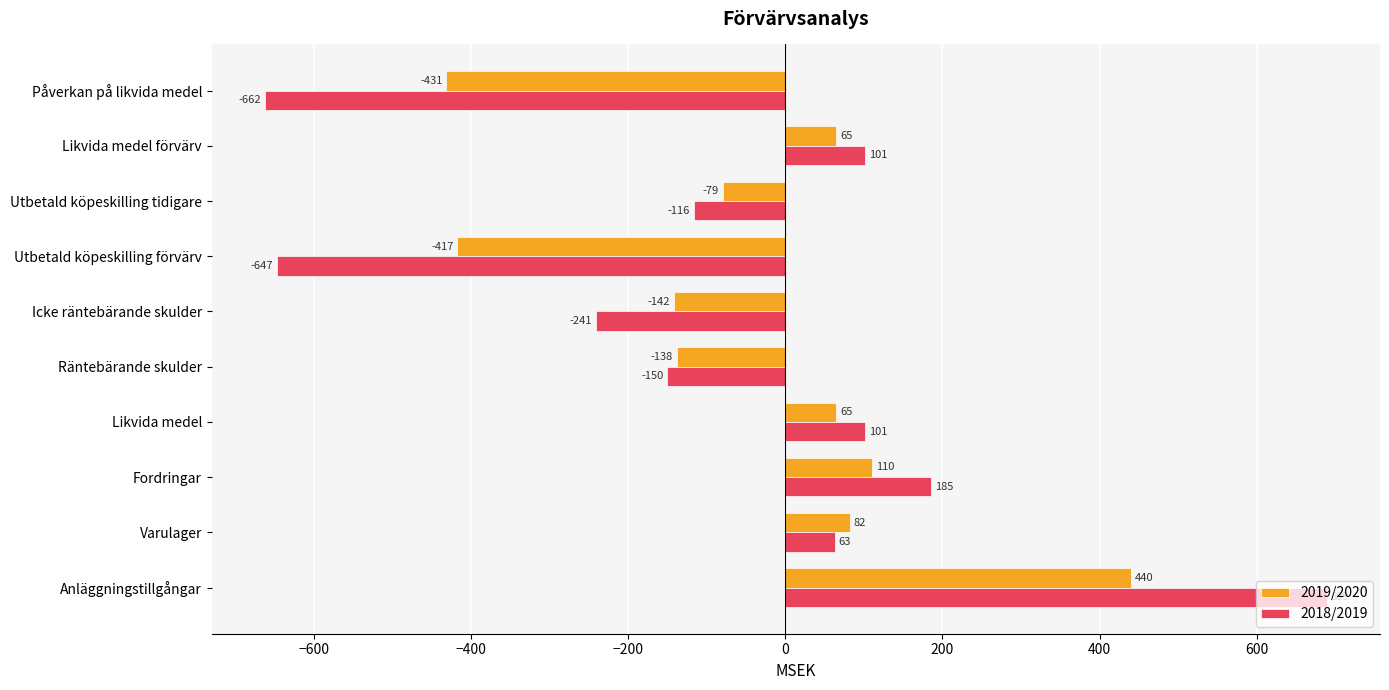

Read the 2018/2019 value at Räntebärande skulder.

-150